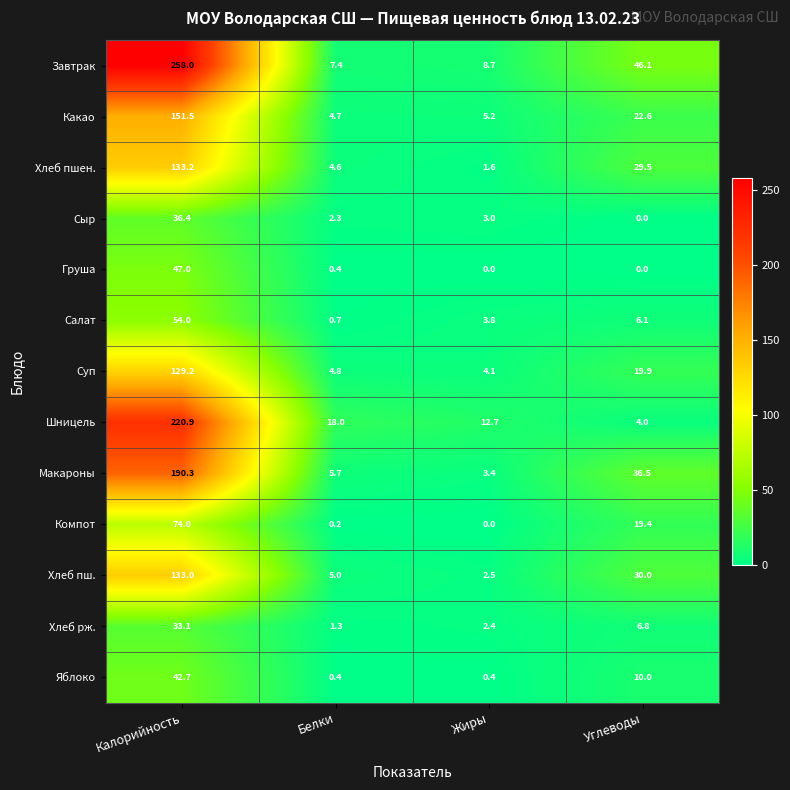

What is the spread (max minus min) of values at Калорийность?

224.9